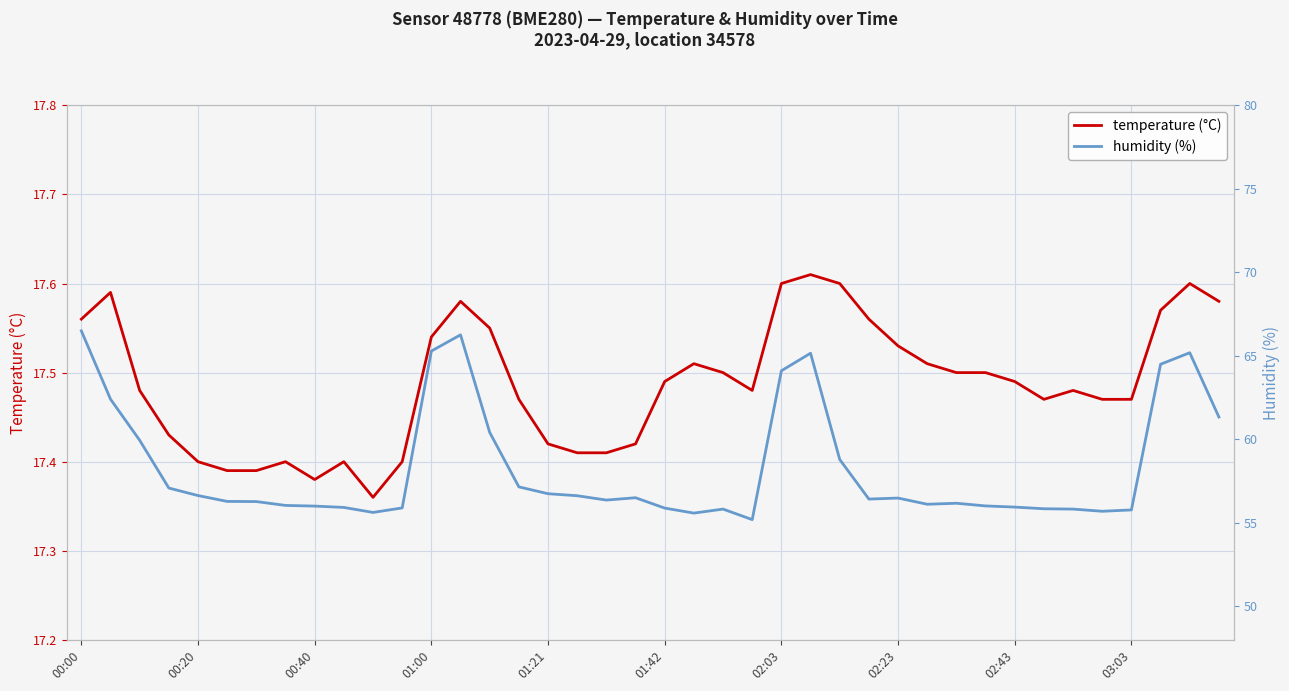

True or false: temperature (°C) has a value of 6.5 at 29.

False